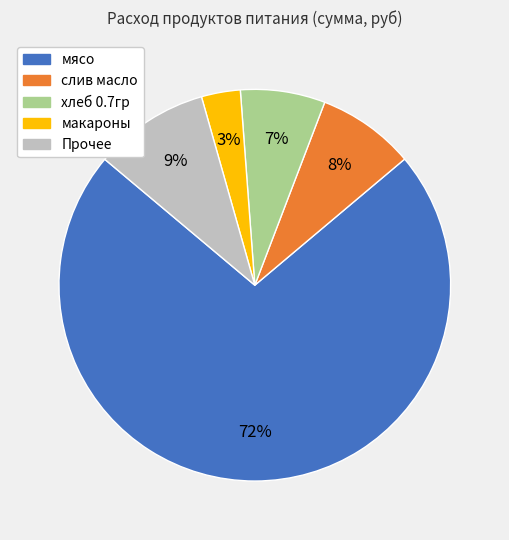

To the nearest percent, what is the average slice percentage?

20%